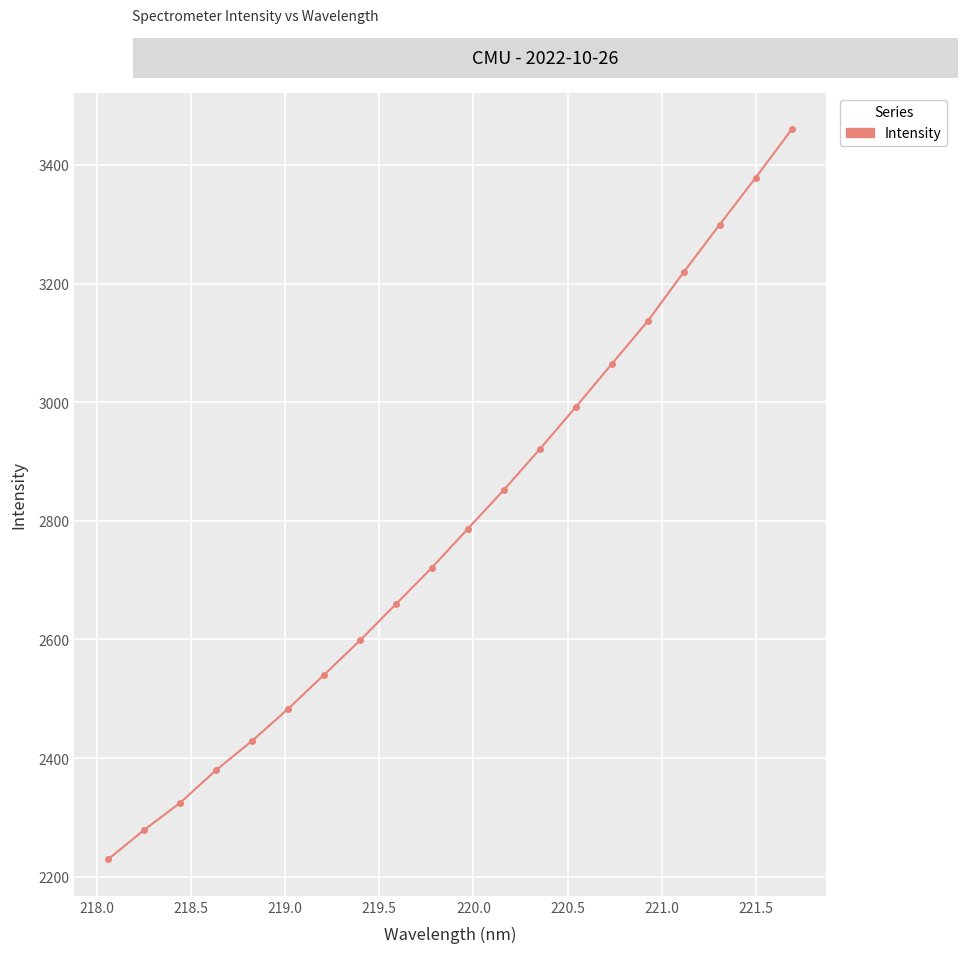

How many lines are shown in the chart?

1